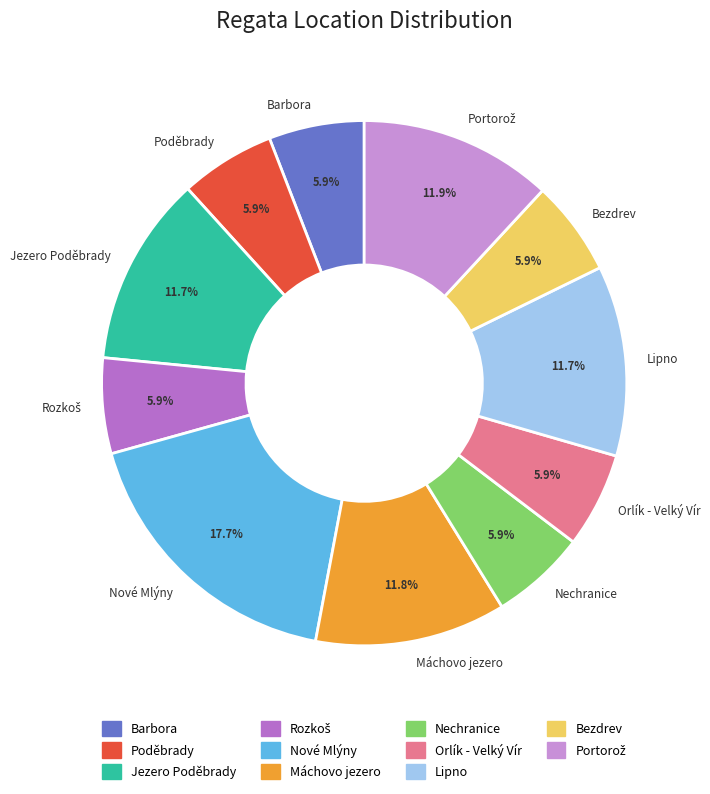

To the nearest percent, what is the average slice percentage?

9%